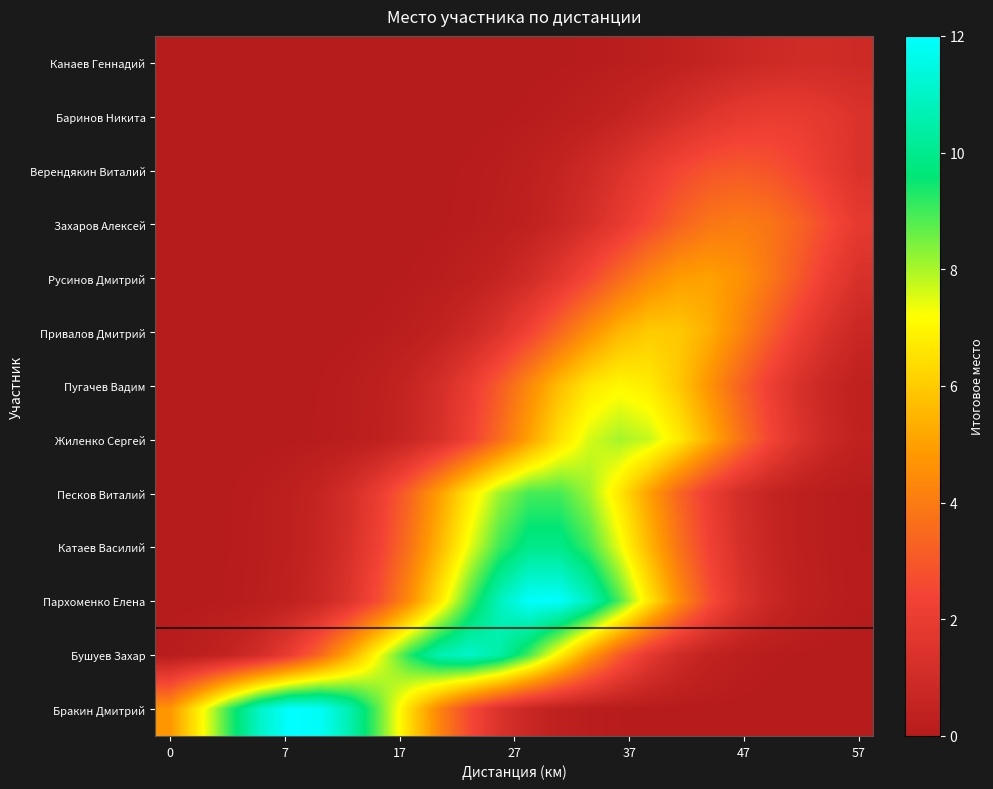

Reading right to left, list all the values displayed in this chart.

Канаев Геннадий: 0.9	1.0	1.0	0.9	0.7	0.5	0.4	0.2	0.1	0.1	0.0	0.0	0.0	0.0	0.0	0.0	0.0	0.0	0.0	0.0	0.0	0.0	0.0	0.0
Баринов Никита: 1.4	1.7	2.0	2.0	1.9	1.6	1.2	0.8	0.5	0.3	0.1	0.1	0.0	0.0	0.0	0.0	0.0	0.0	0.0	0.0	0.0	0.0	0.0	0.0
Верендякин Виталий: 1.4	1.9	2.5	2.9	3.0	2.9	2.5	1.9	1.4	0.9	0.5	0.3	0.1	0.1	0.0	0.0	0.0	0.0	0.0	0.0	0.0	0.0	0.0	0.0
Захаров Алексей: 1.8	2.6	3.3	3.8	4.0	3.8	3.3	2.6	1.8	1.2	0.7	0.4	0.2	0.1	0.0	0.0	0.0	0.0	0.0	0.0	0.0	0.0	0.0	0.0
Русинов Дмитрий: 1.3	2.1	3.0	3.9	4.7	5.0	4.9	4.3	3.5	2.5	1.7	1.0	0.5	0.3	0.1	0.0	0.0	0.0	0.0	0.0	0.0	0.0	0.0	0.0
Привалов Дмитрий: 0.7	1.3	2.2	3.2	4.3	5.3	5.9	6.0	5.5	4.6	3.4	2.3	1.5	0.8	0.4	0.2	0.1	0.0	0.0	0.0	0.0	0.0	0.0	0.0
Пугачев Вадим: 0.3	0.7	1.3	2.2	3.4	4.7	5.9	6.8	7.0	6.6	5.7	4.4	3.1	2.0	1.1	0.6	0.3	0.1	0.0	0.0	0.0	0.0	0.0	0.0
Жиленко Сергей: 0.4	0.8	1.5	2.5	3.8	5.3	6.8	7.7	8.1	7.6	6.5	5.0	3.5	2.3	1.3	0.7	0.3	0.1	0.1	0.0	0.0	0.0	0.0	0.0
Песков Виталий: 0.0	0.1	0.3	0.6	1.2	2.1	3.4	5.0	6.7	8.1	9.0	9.0	8.1	6.7	5.0	3.4	2.1	1.2	0.6	0.3	0.1	0.0	0.0	0.0
Катаев Василий: 0.0	0.1	0.3	0.6	1.3	2.3	3.7	5.5	7.4	9.0	9.9	9.9	9.0	7.4	5.5	3.7	2.3	1.3	0.6	0.3	0.1	0.0	0.0	0.0
Пархоменко Елена: 0.1	0.1	0.4	0.8	1.5	2.8	4.5	6.6	8.9	10.8	11.9	11.9	10.8	8.9	6.6	4.5	2.8	1.5	0.8	0.4	0.1	0.1	0.0	0.0
Бушуев Захар: 0.0	0.0	0.0	0.1	0.2	0.4	0.9	1.8	3.1	4.9	6.9	8.9	10.4	11.1	10.6	9.3	7.3	5.3	3.4	2.0	1.1	0.5	0.2	0.1
Бракин Дмитрий: 0.0	0.0	0.0	0.0	0.0	0.0	0.0	0.0	0.0	0.1	0.3	0.7	1.4	2.6	4.3	6.4	8.6	10.6	11.9	12.0	11.0	9.2	6.9	4.7